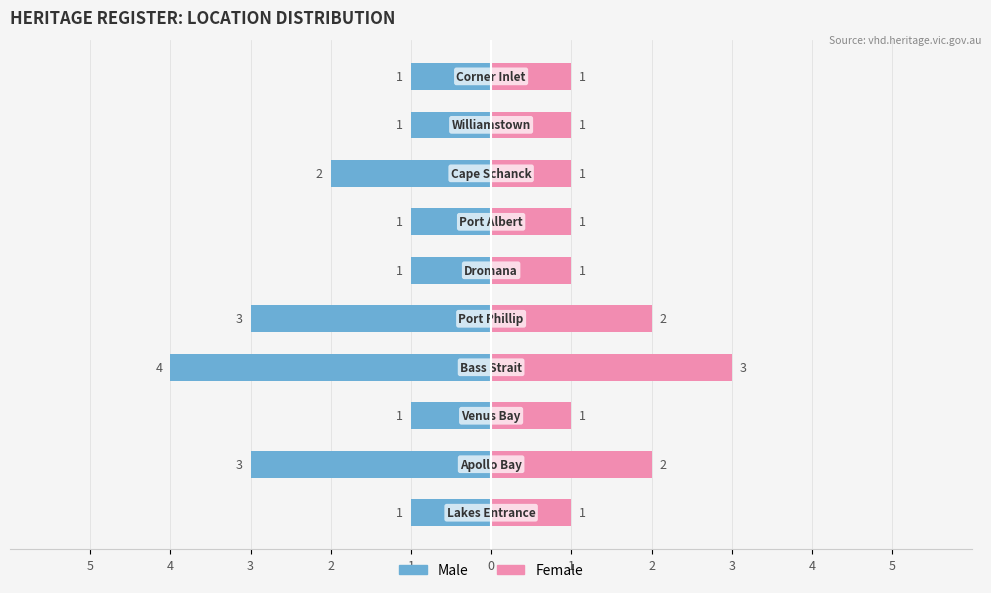

What is the average value of the Male series?

-2